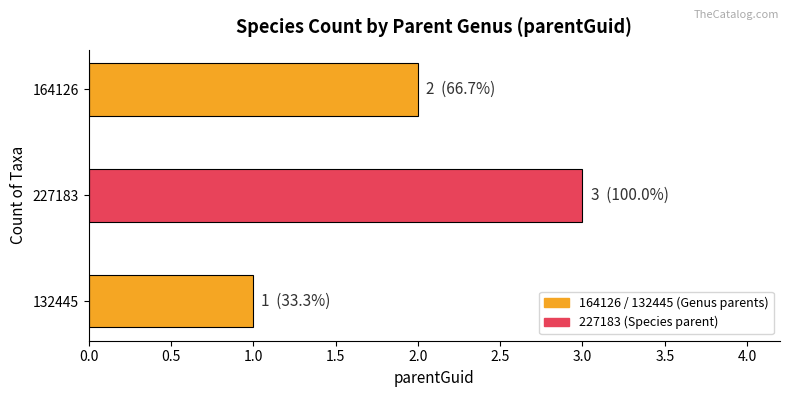

The value at 164126 is 2. True or false?

True